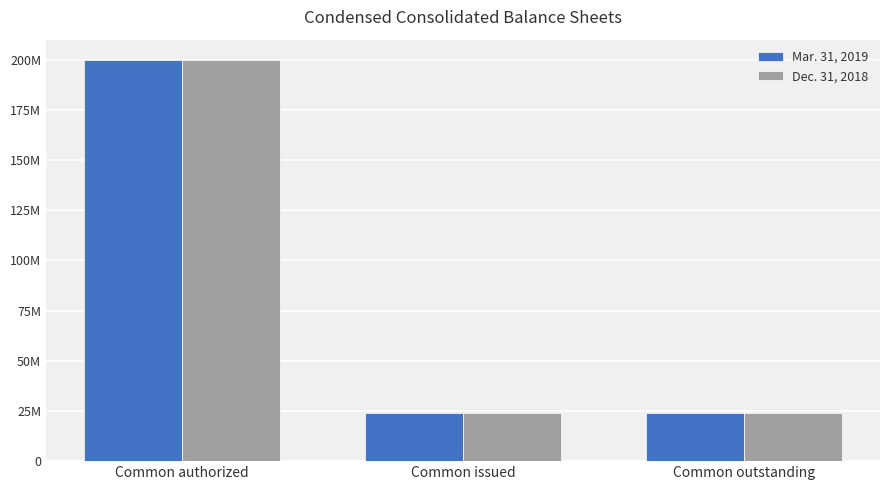

Reading right to left, transcribe all the data shown in this chart.

Mar. 31, 2019: 24115000	24209000	200000000
Dec. 31, 2018: 24061000	24188000	200000000